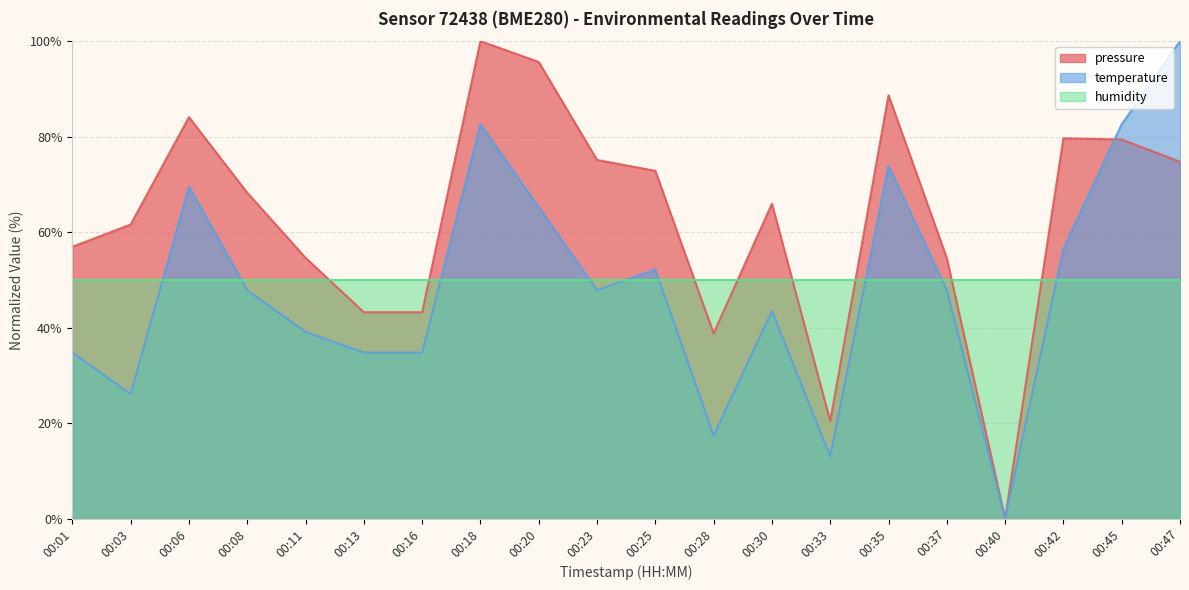

What is the spread (max minus min) of values at 00:37?

6.7